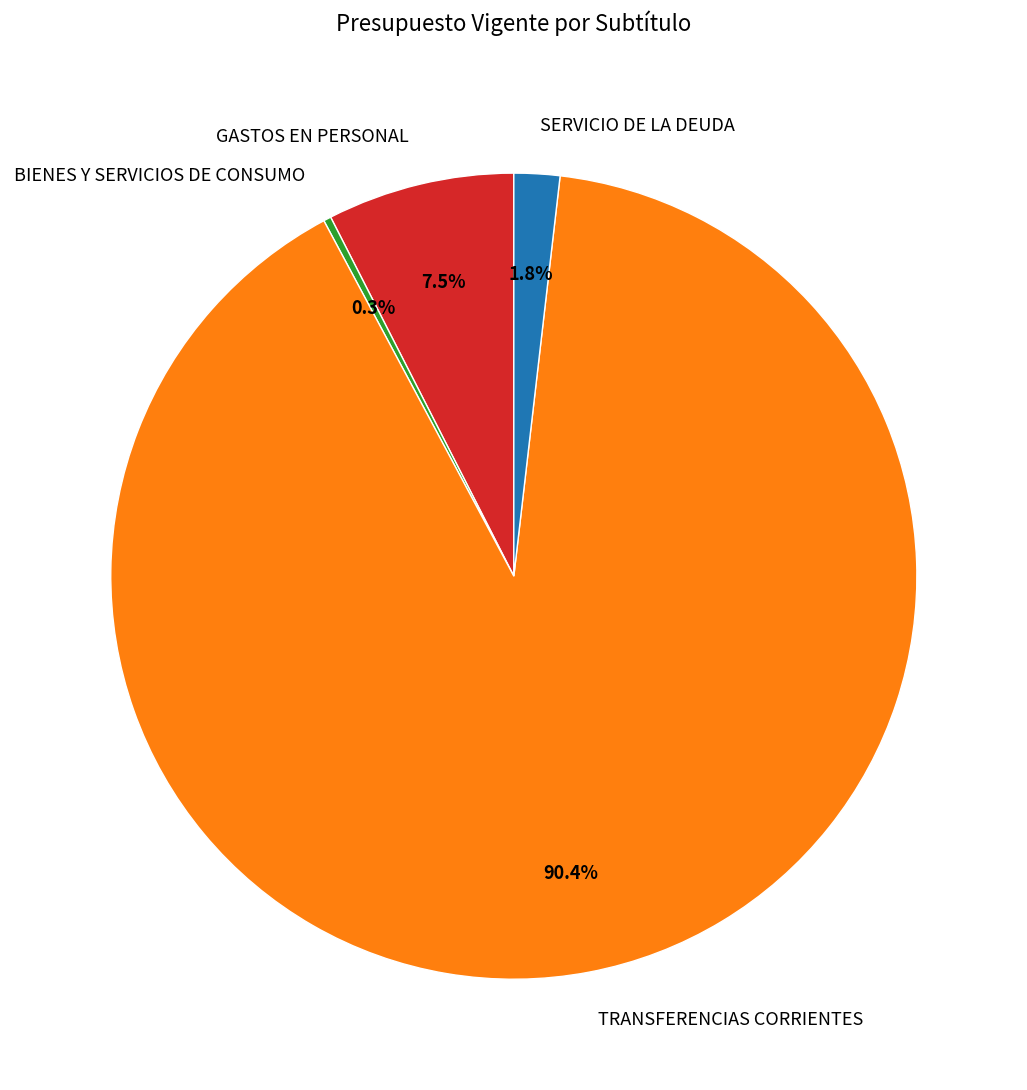

Is the sum of TRANSFERENCIAS CORRIENTES and BIENES Y SERVICIOS DE CONSUMO greater than half?

Yes